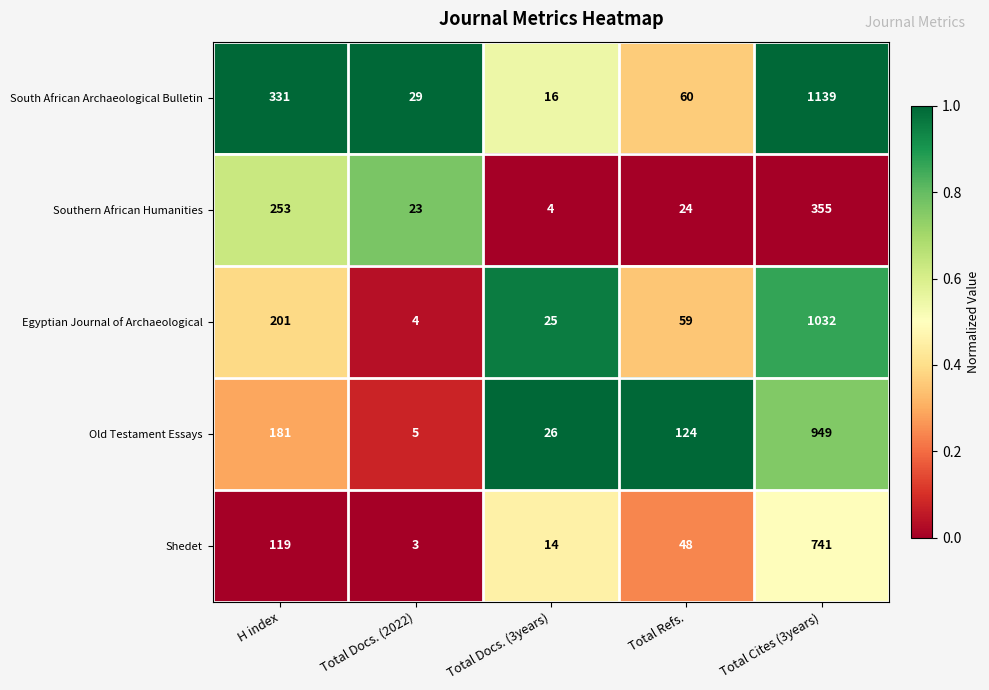

At Total Cites (3years), list the series in order from largest to smallest.

South African Archaeological Bulletin, Egyptian Journal of Archaeological, Old Testament Essays, Shedet, Southern African Humanities